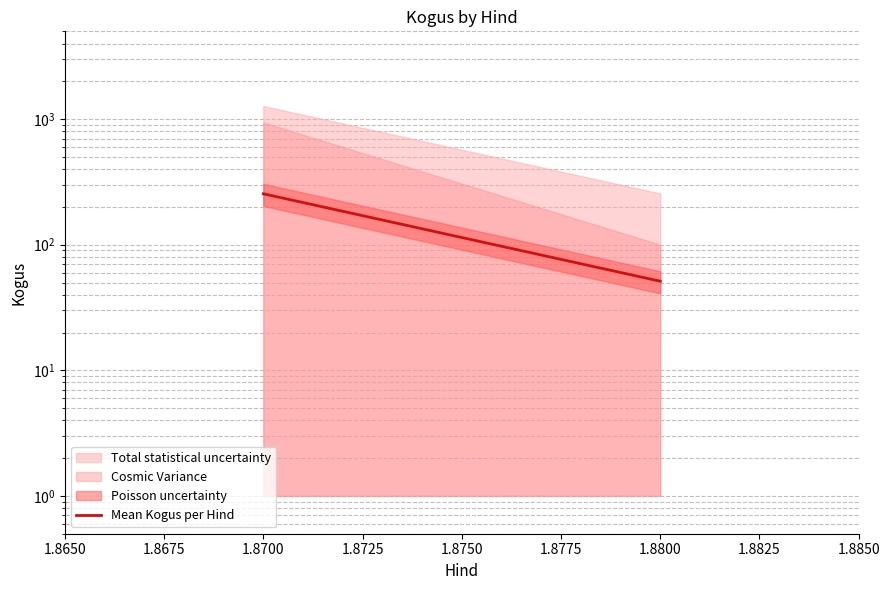

Is it true that the value at 1.8650 is 127.0?

False